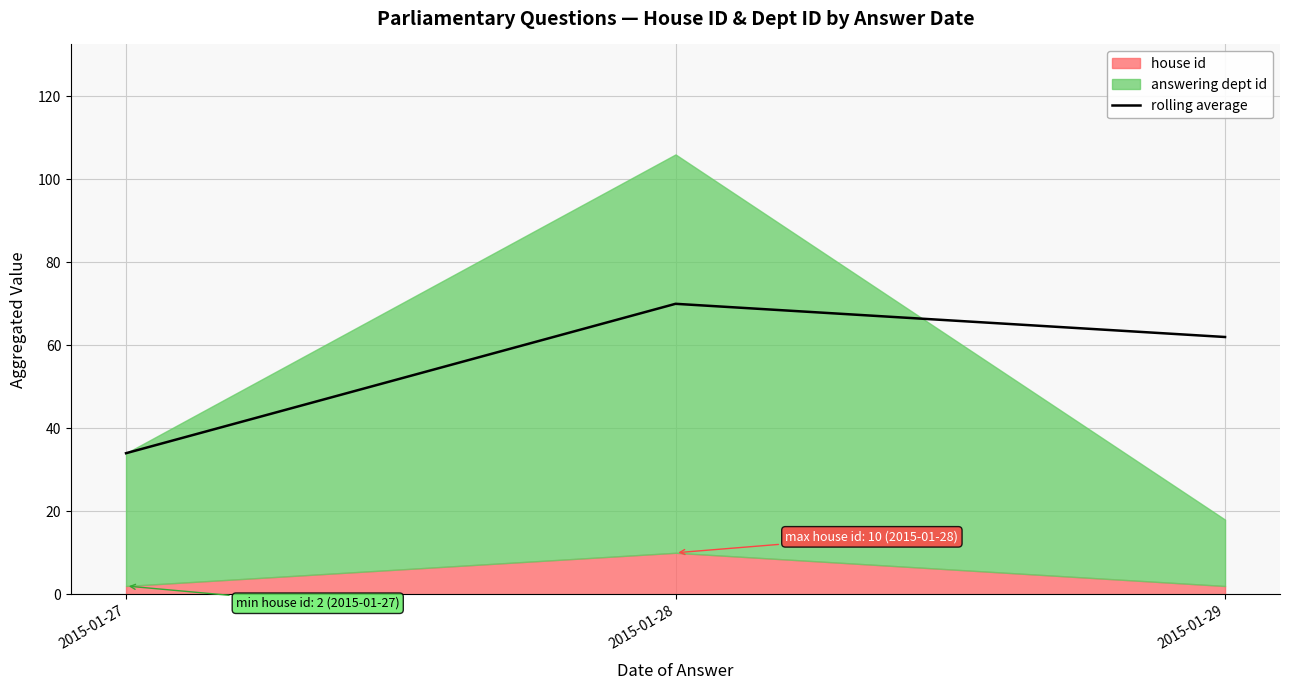

At which label is rolling average closest to 52?

2015-01-29